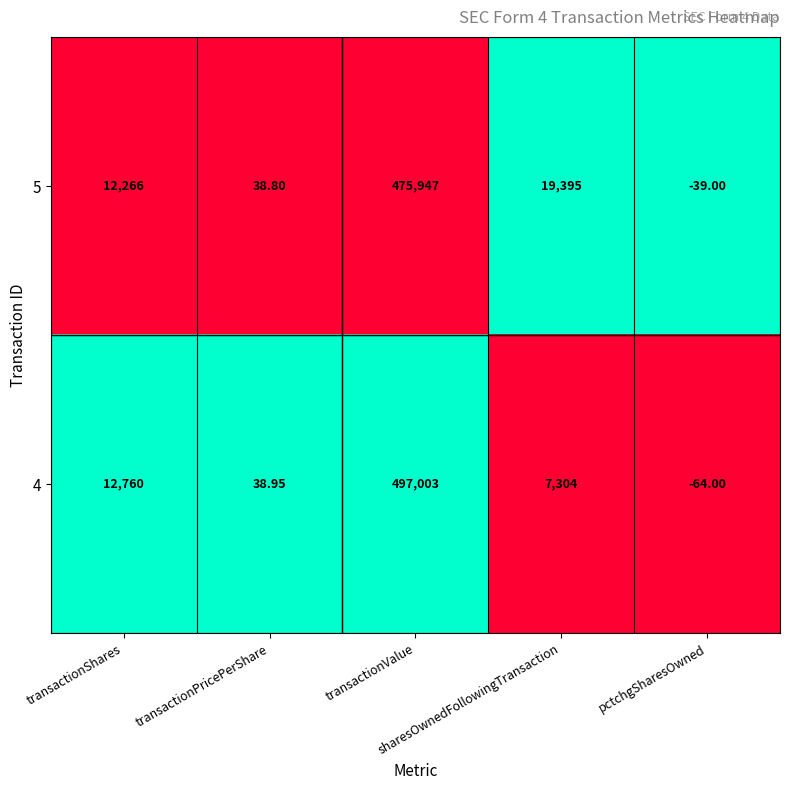

List the series in order of their overall mean, highest first.

4, 5